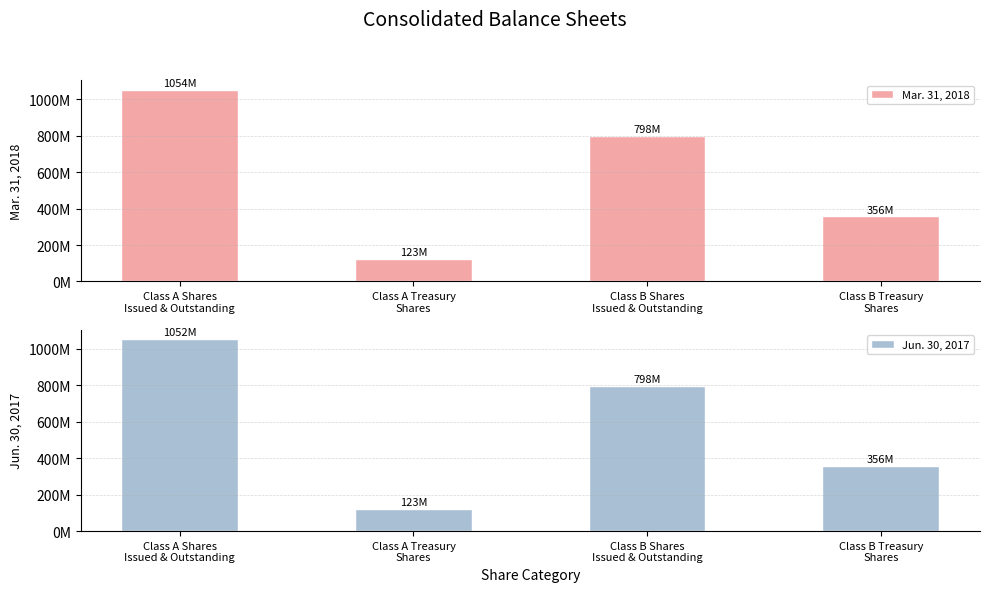

Rank the categories by Jun. 30, 2017 value from highest to lowest.

Class A Shares
Issued & Outstanding, Class B Shares
Issued & Outstanding, Class B Treasury
Shares, Class A Treasury
Shares